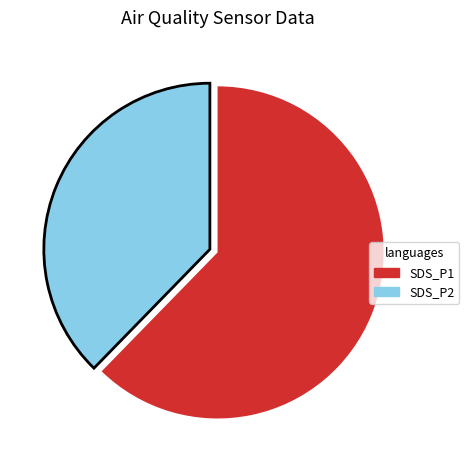

Approximately how many times larger is the value at SDS_P2 compared to SDS_P1?

0.6